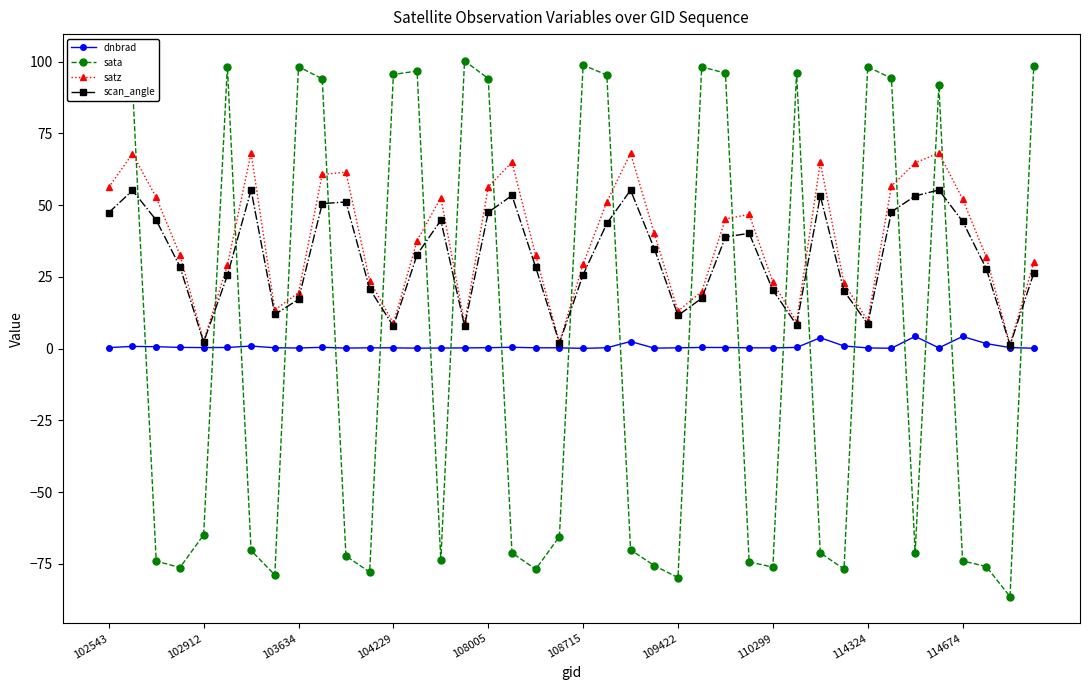

Which series has the largest range (max minus min)?

sata